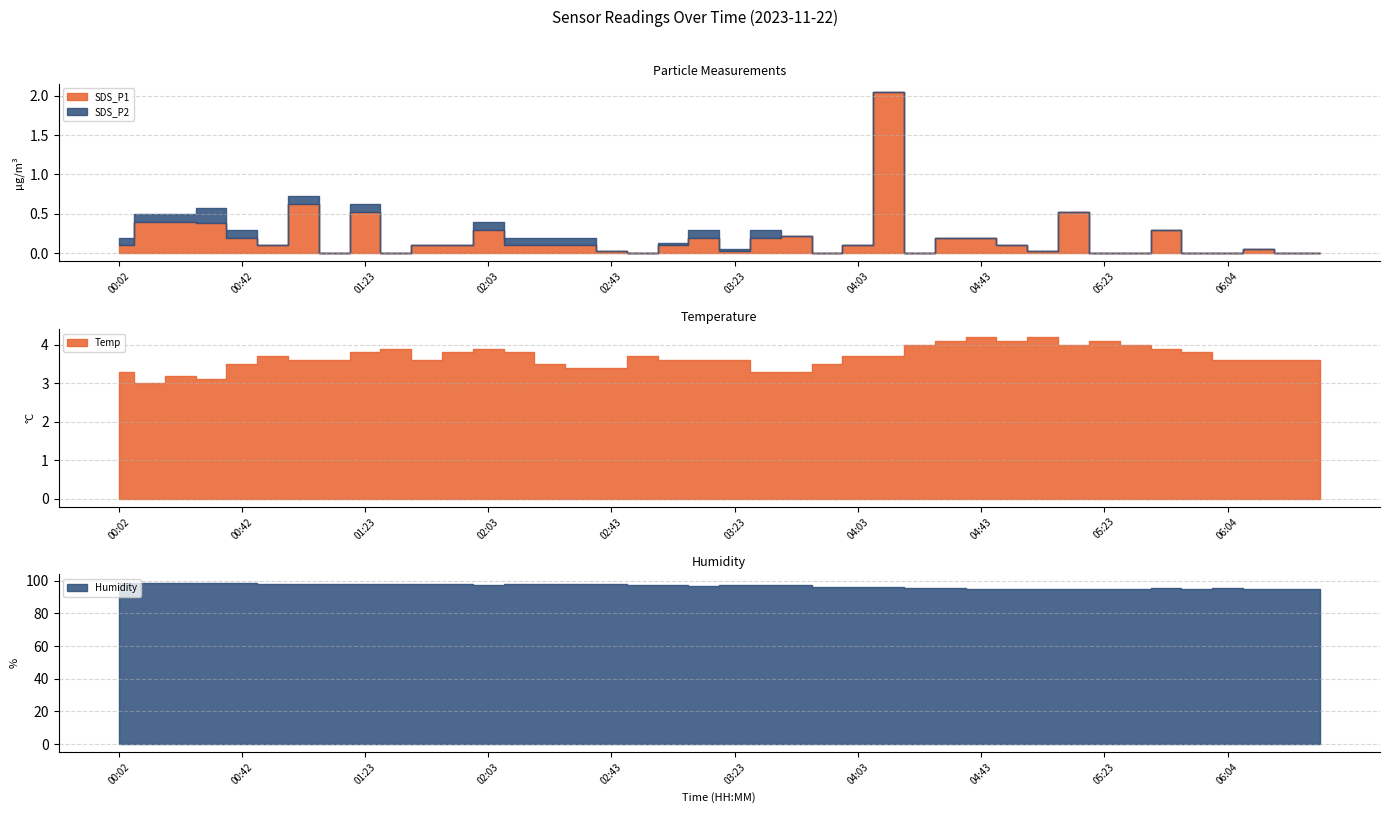

How many data points in Temp are above 3?

39